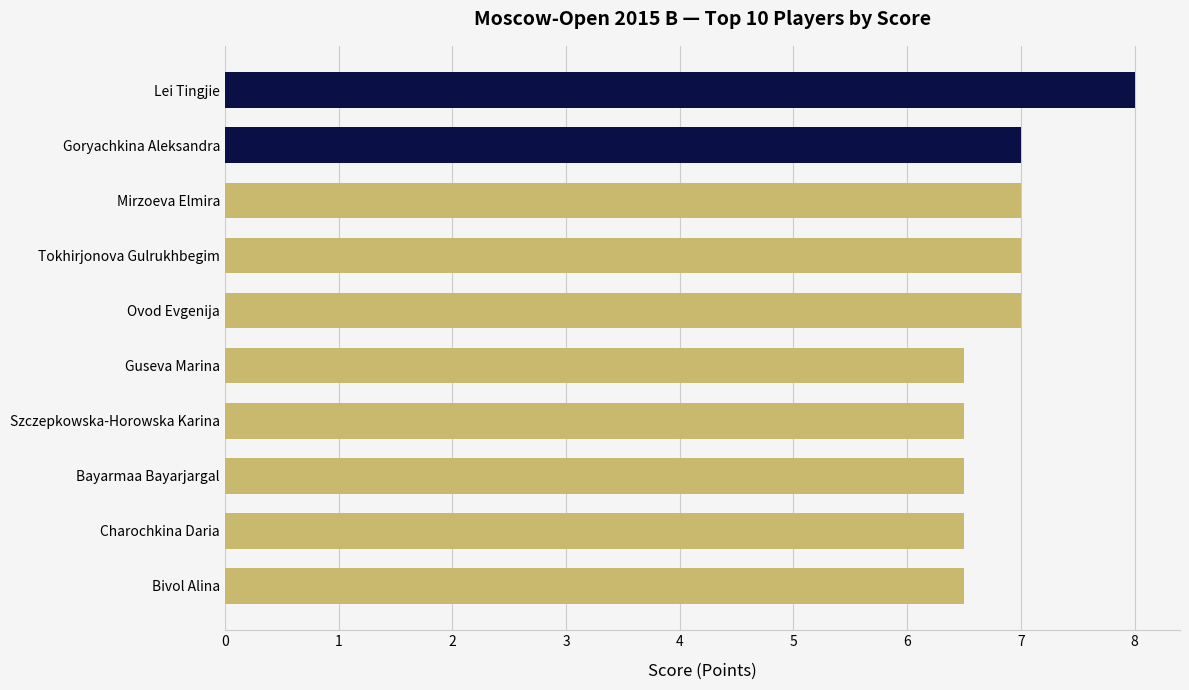

What value does the data have at Guseva Marina?

6.5